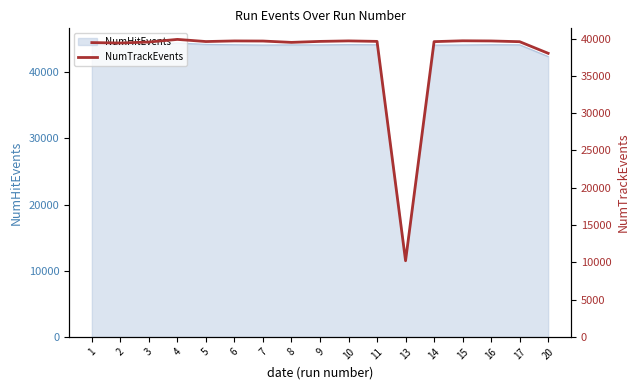

How many points are lower than both their immediate neighbors (excluding endpoints)?

4